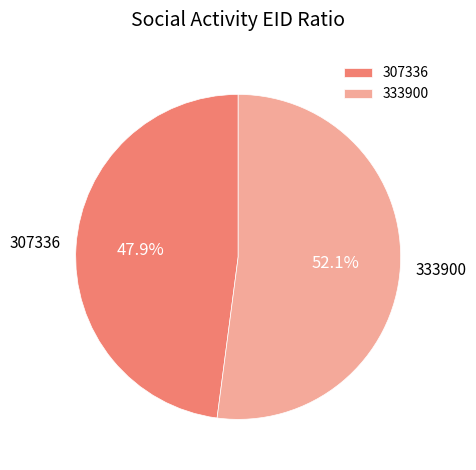

What is the ratio of the value at 333900 to the value at 307336?

1.1